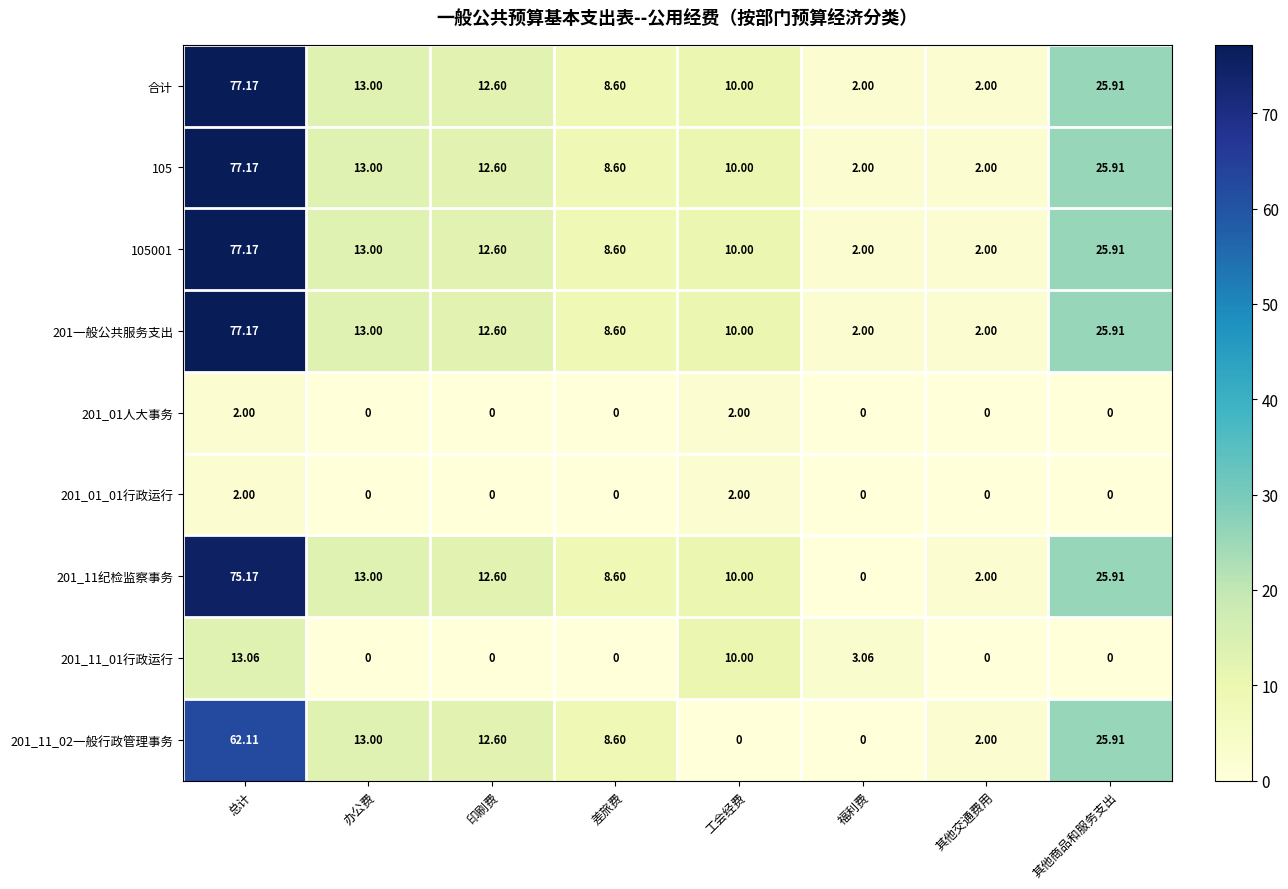

Is the value of 201一般公共服务支出 at 工会经费 greater than the value of 201_01人大事务 at 福利费?

Yes